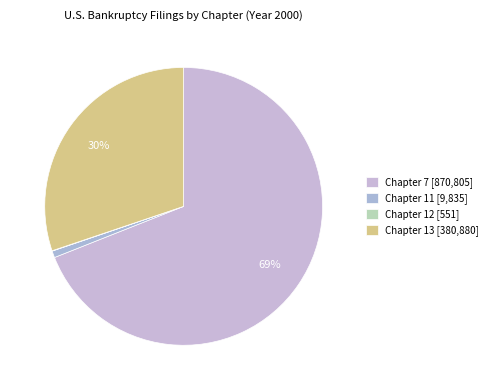

To the nearest percent, what is the difference between the largest and smallest slice percentages?

69%